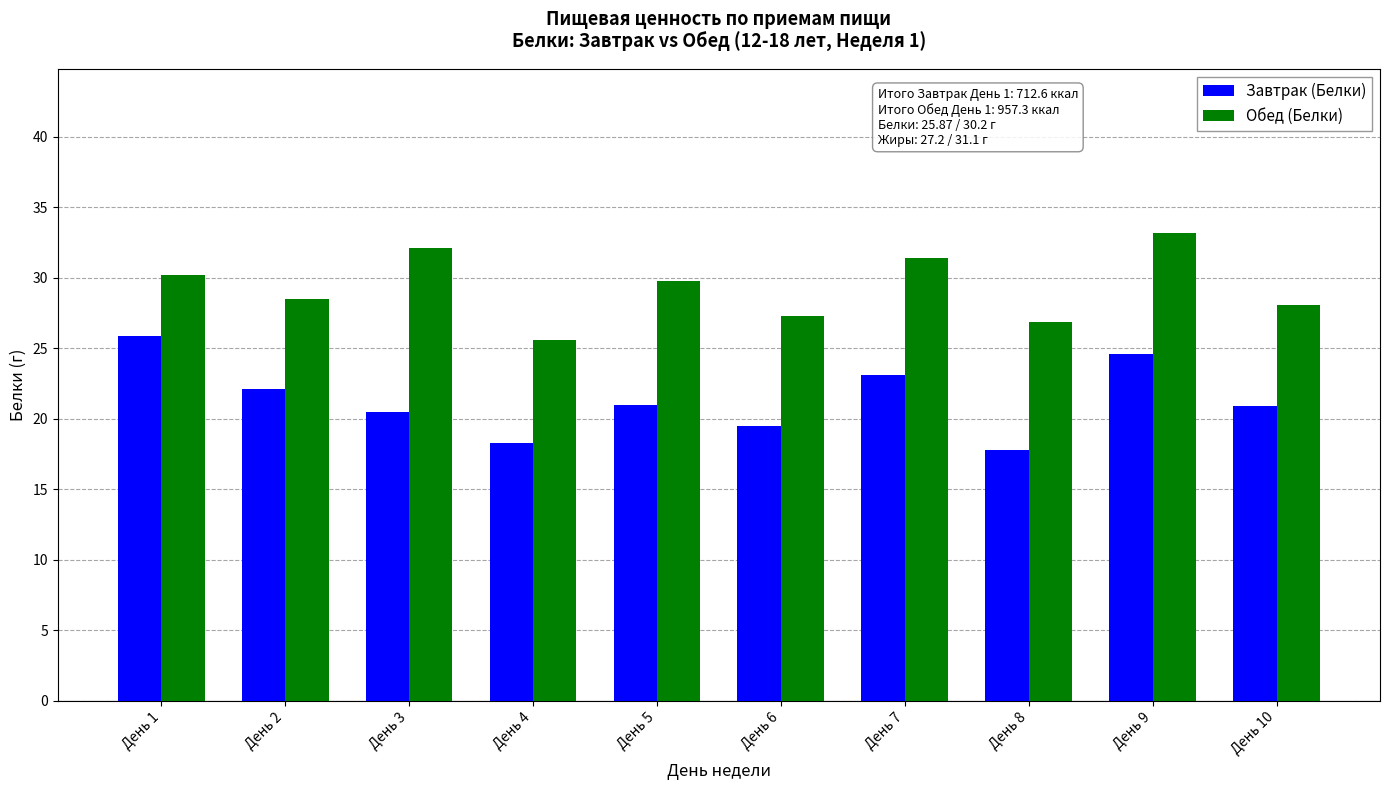

What is the maximum value for Завтрак (Белки)?

25.9